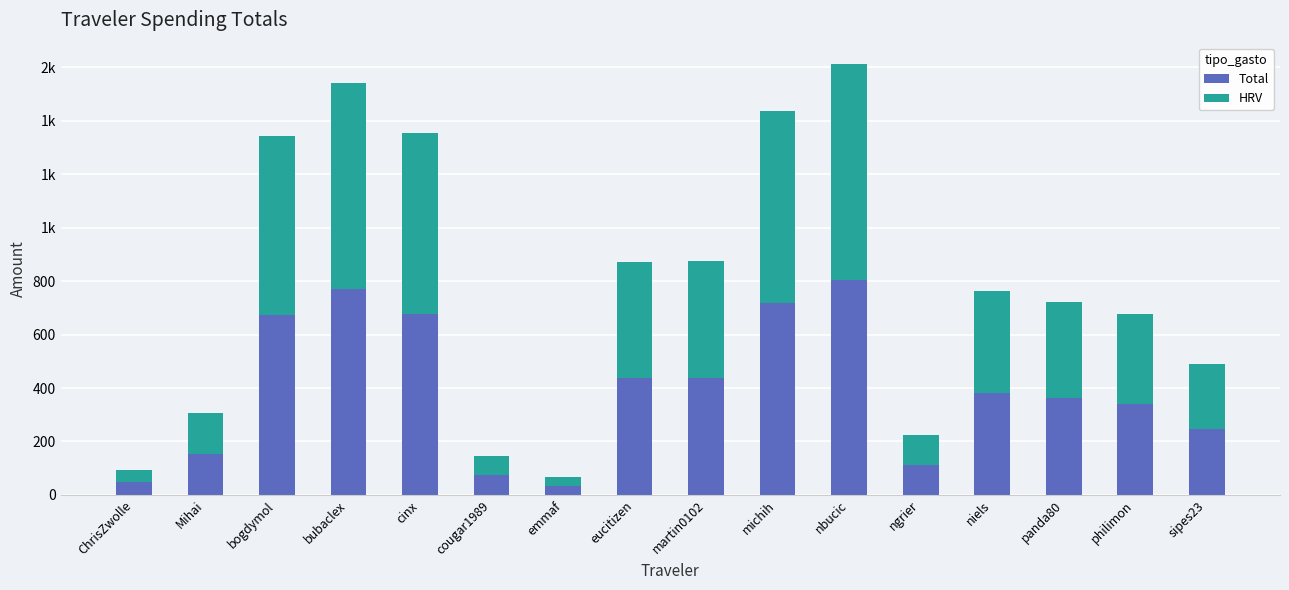

Are the bars horizontal?

No